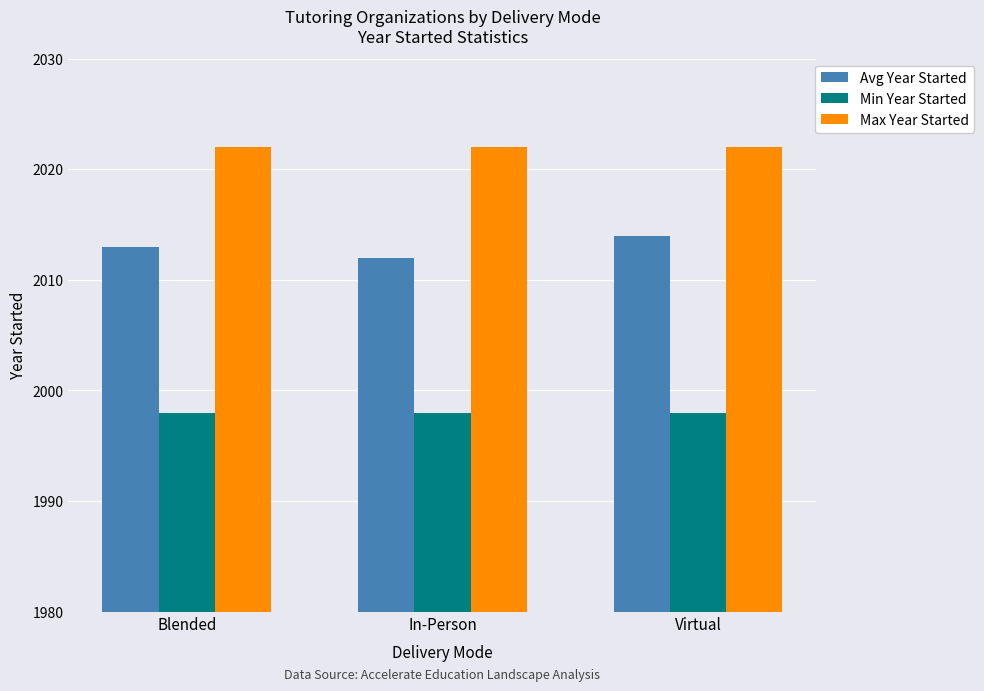

Are the bars horizontal?

No